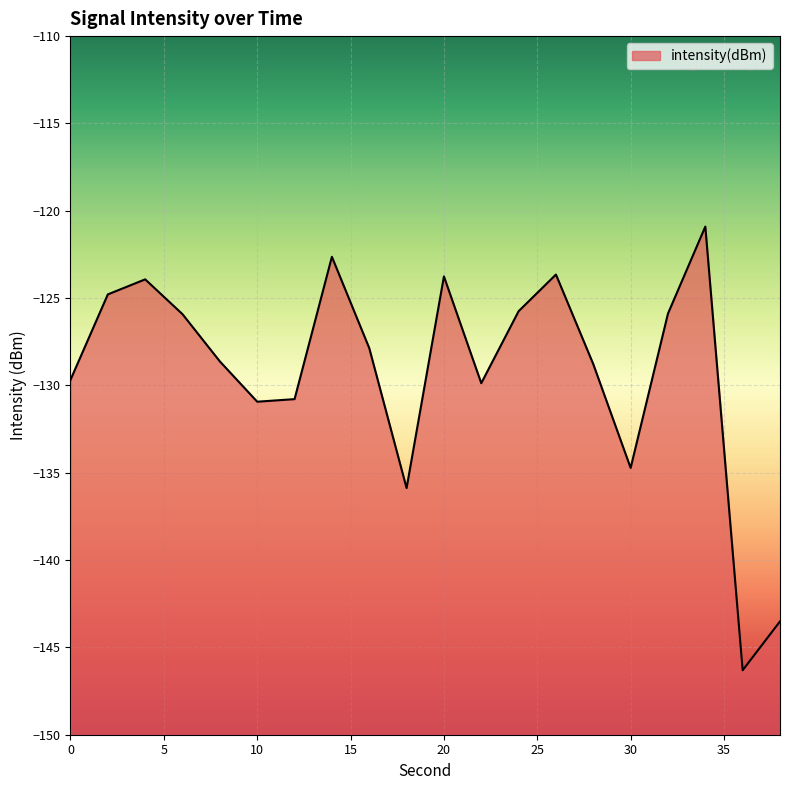

What is the greatest value displayed?

-120.9